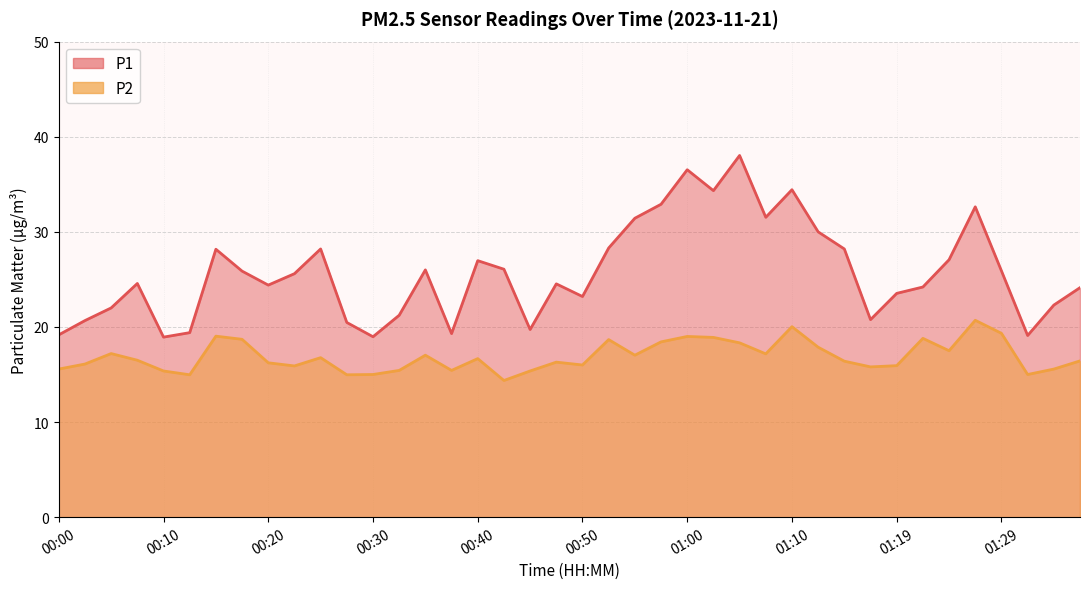

Between 00:13 and 00:18, which series saw the biggest shift?

P1